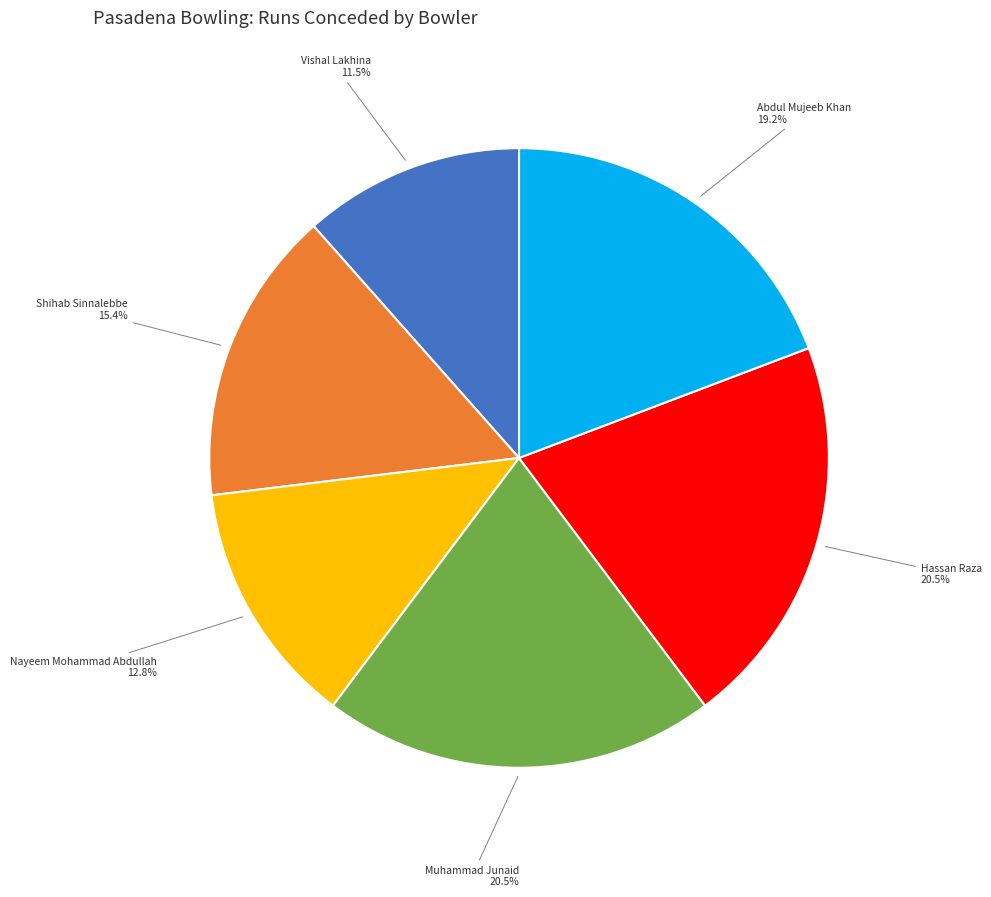

True or false: Vishal Lakhina accounts for 1% of the total.

False